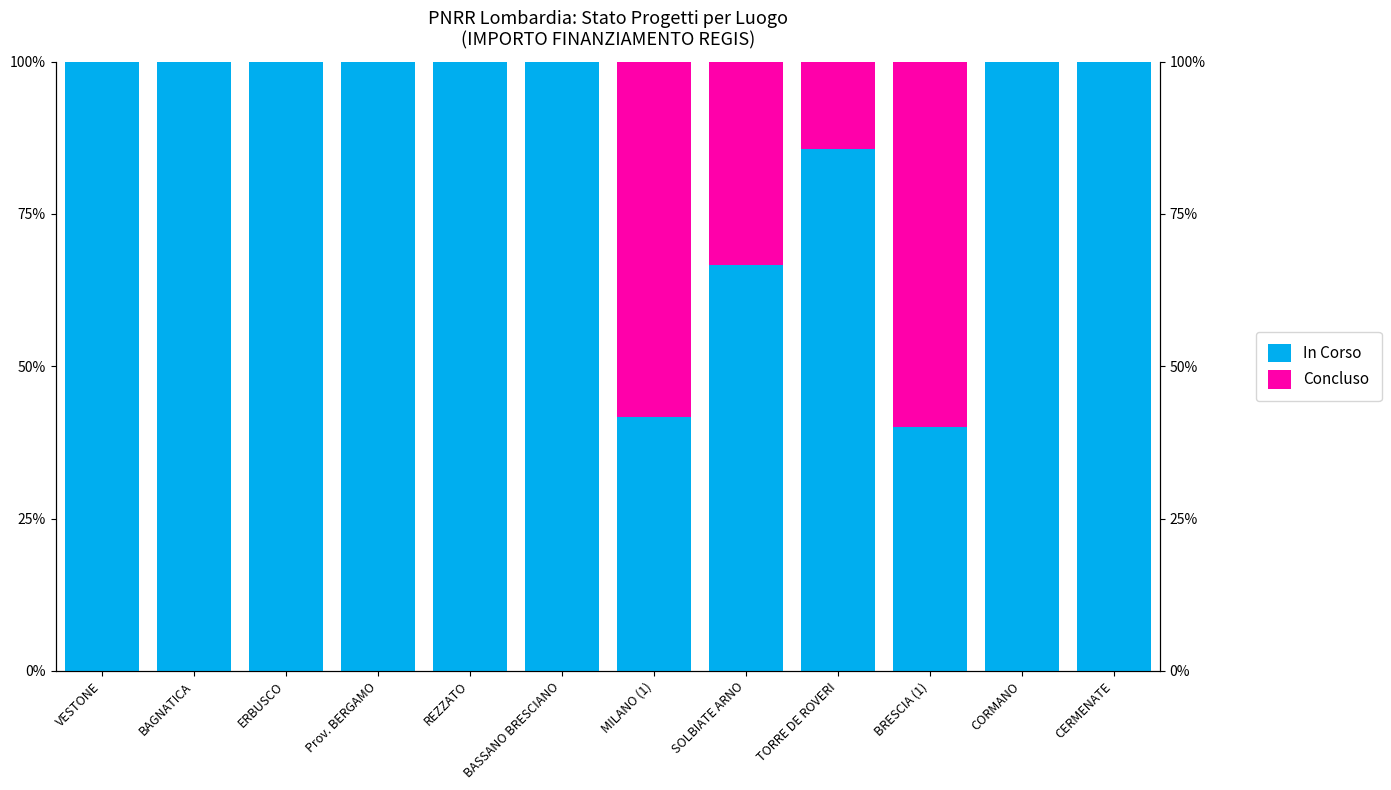

What is the difference between the second highest and second lowest values in the In Corso series?

58.3